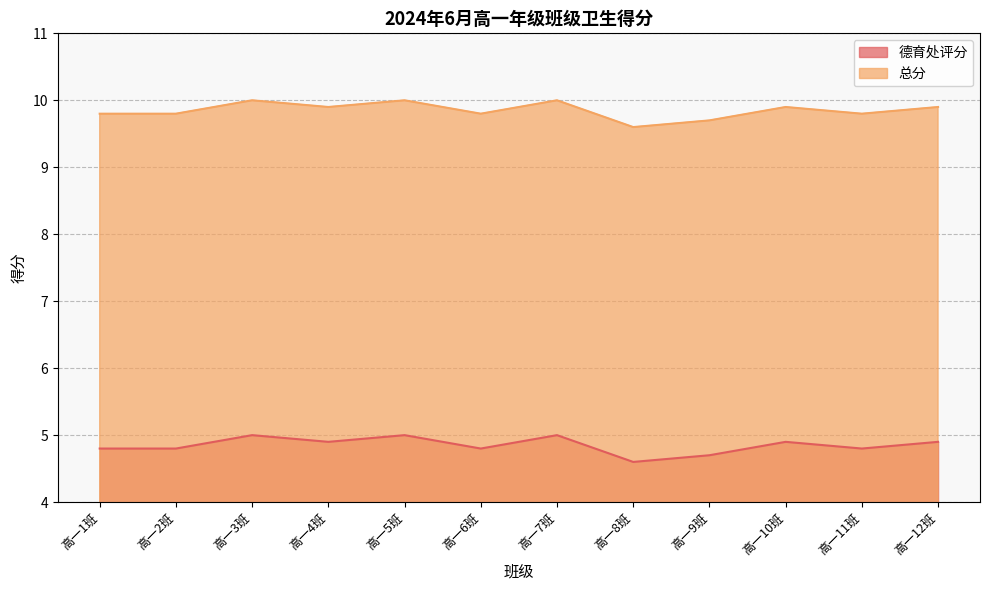

Where is the first local minimum for 总分?

高一4班